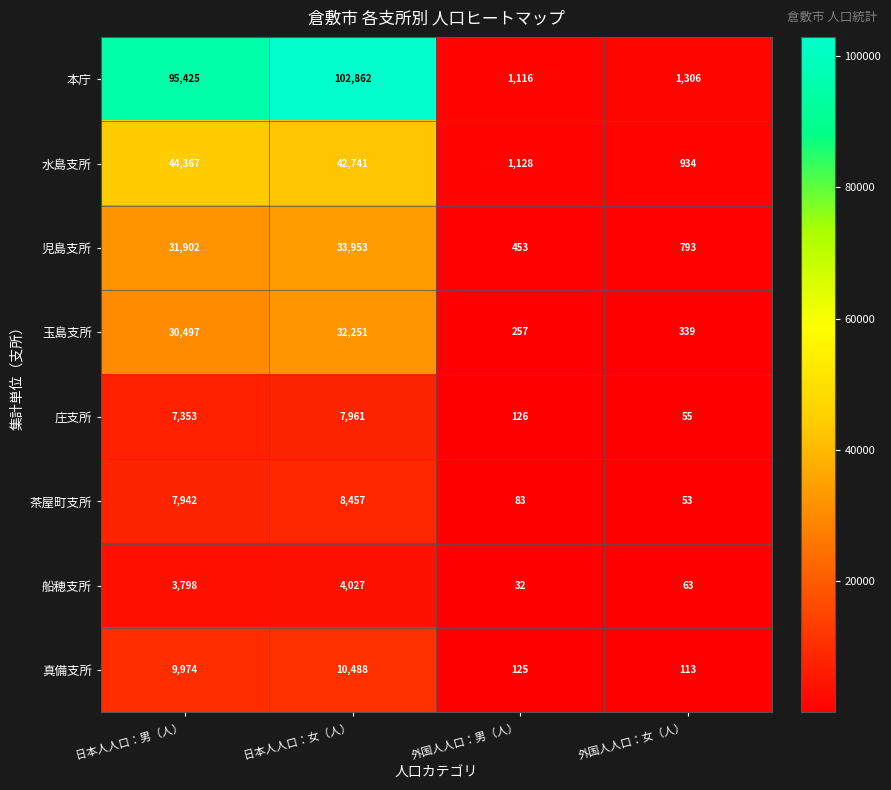

How many data points does each series have?

4